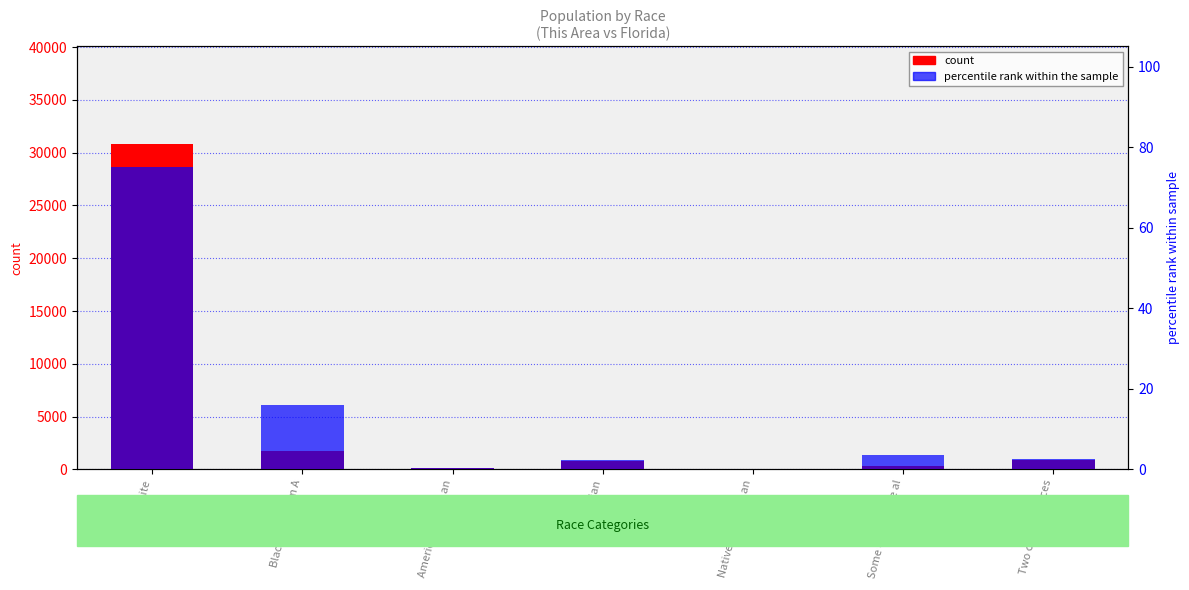

Is it true that percentile rank within the sample equals 24.1 at Black or African A?

False